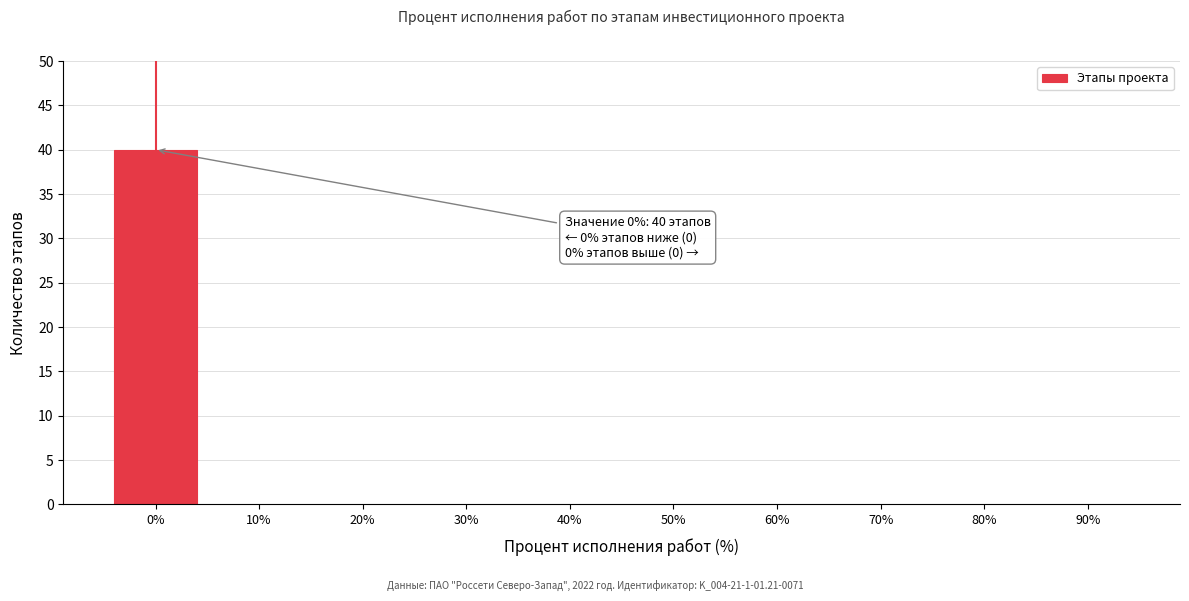

Reading left to right, extract all data points from this chart.

0%=40	10%=0	20%=0	30%=0	40%=0	50%=0	60%=0	70%=0	80%=0	90%=0